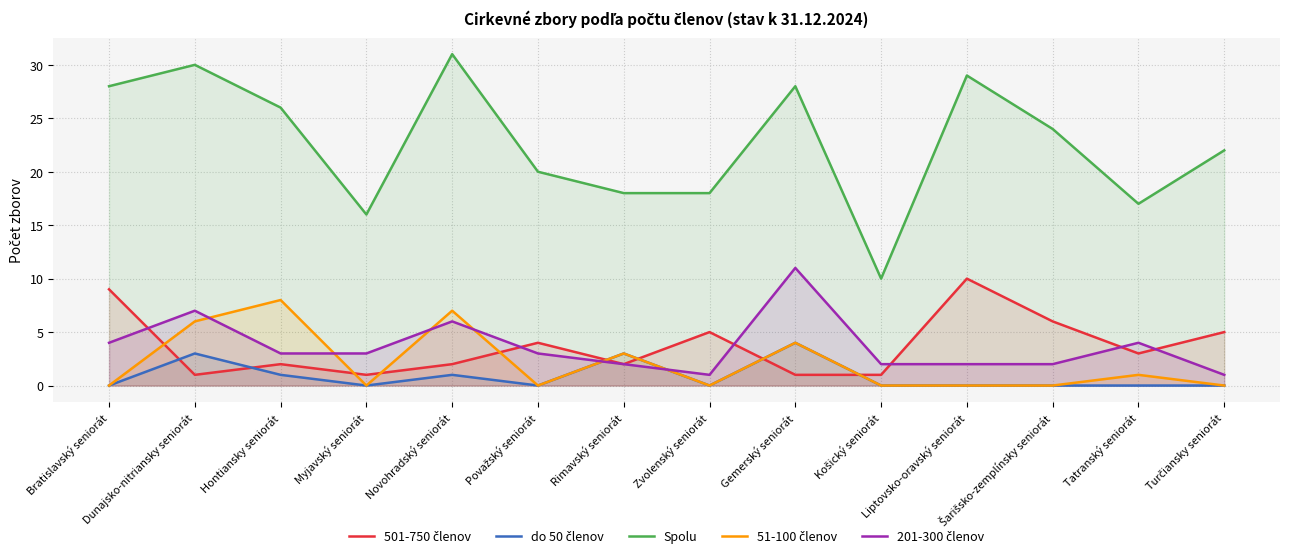

How many data points in 201-300 členov are less than 3?

6